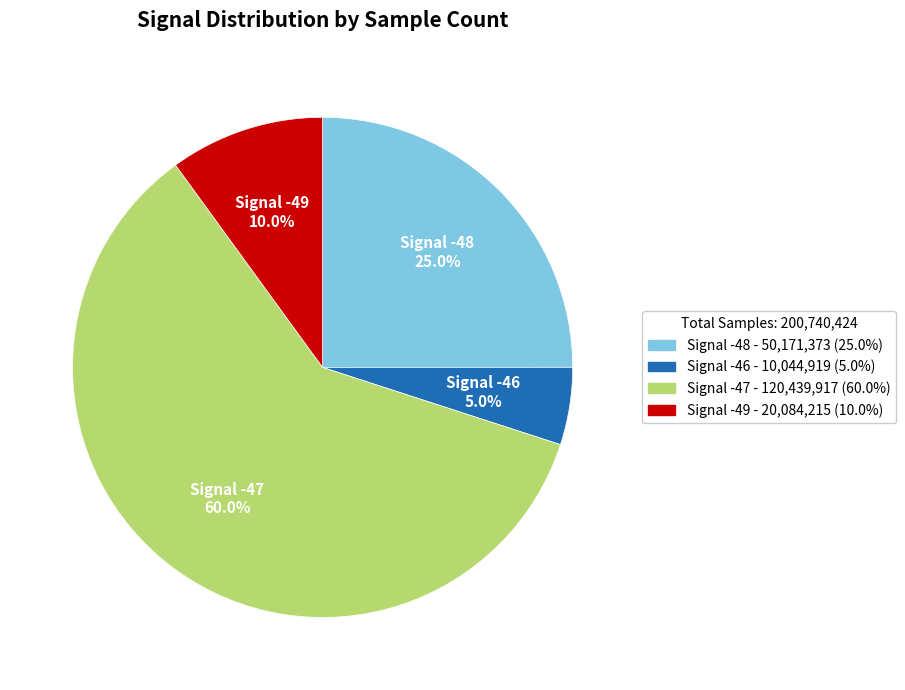

Which category has the biggest portion of the pie?

Signal -47 - 120,439,917 (60.0%)